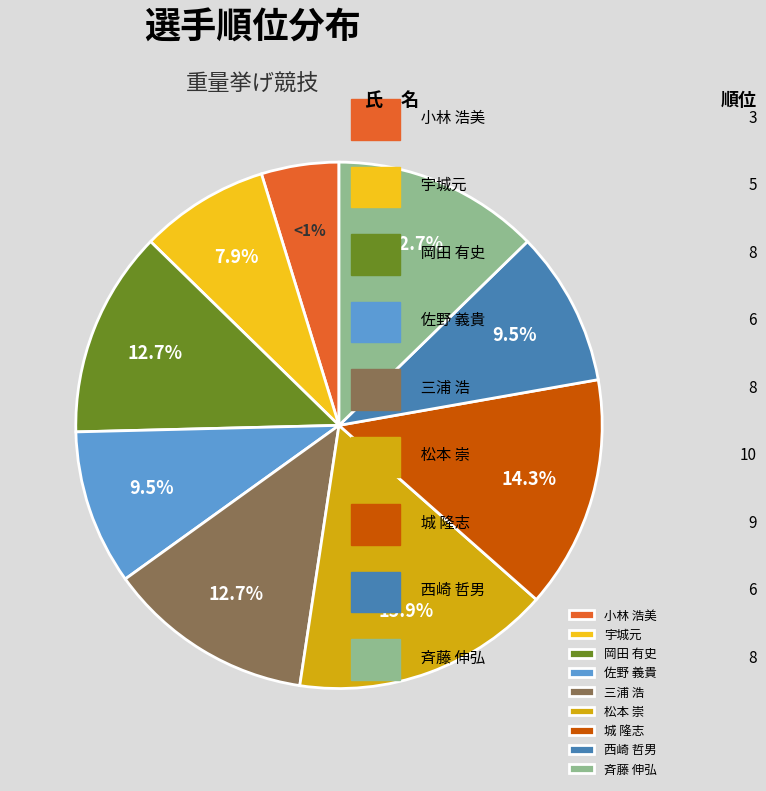

What percentage is the 城 隆志 slice, to the nearest percent?

14%